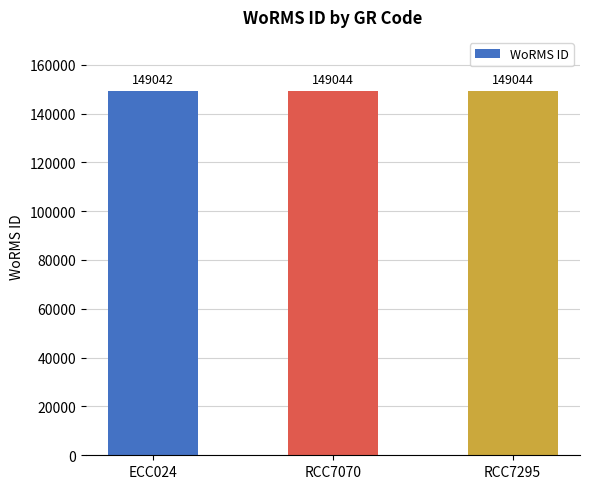

What is the average value?

149043